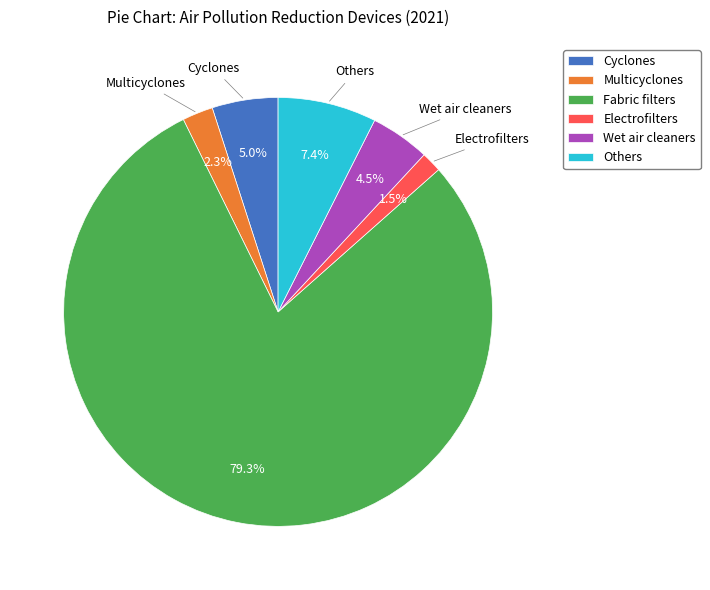

What percentage is NOT represented by Fabric filters?

20.7%